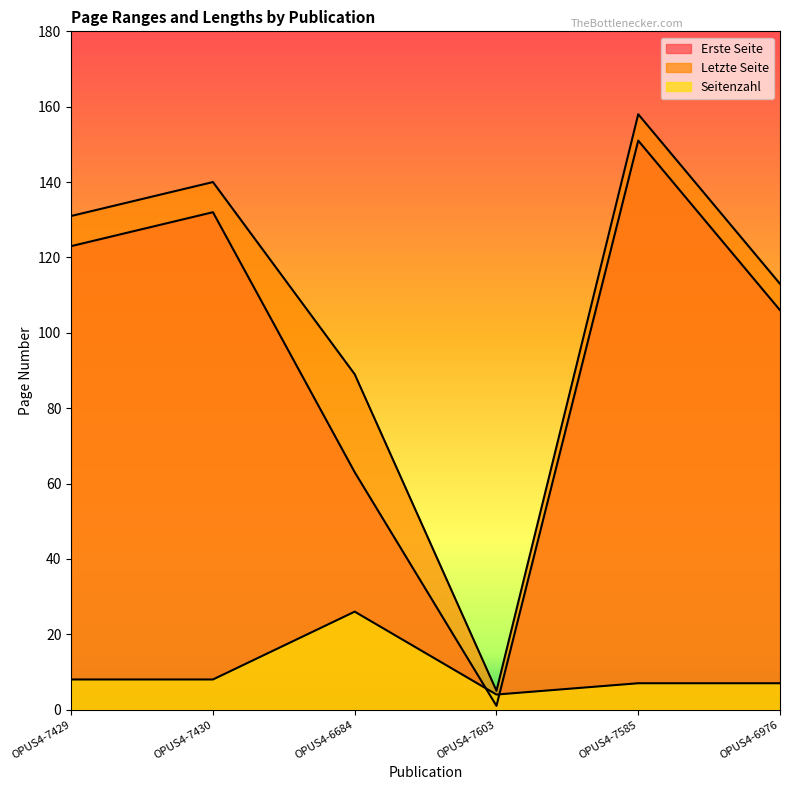

What value does the Erste Seite series have at OPUS4-6976?

106